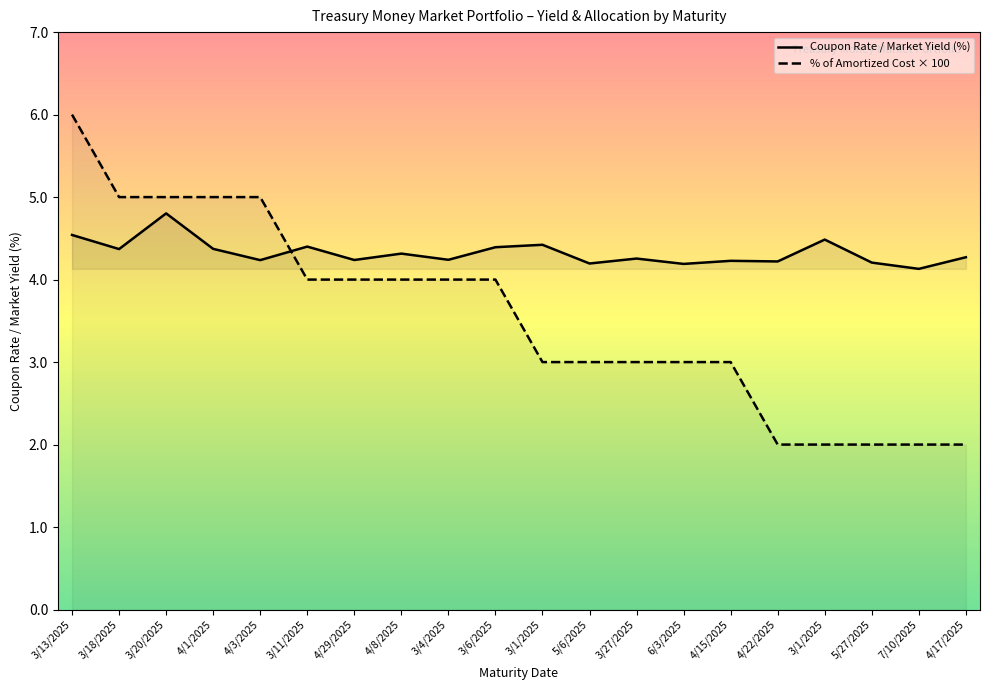

At 3/1/2025, list the series in order from largest to smallest.

Coupon Rate / Market Yield (%), % of Amortized Cost × 100